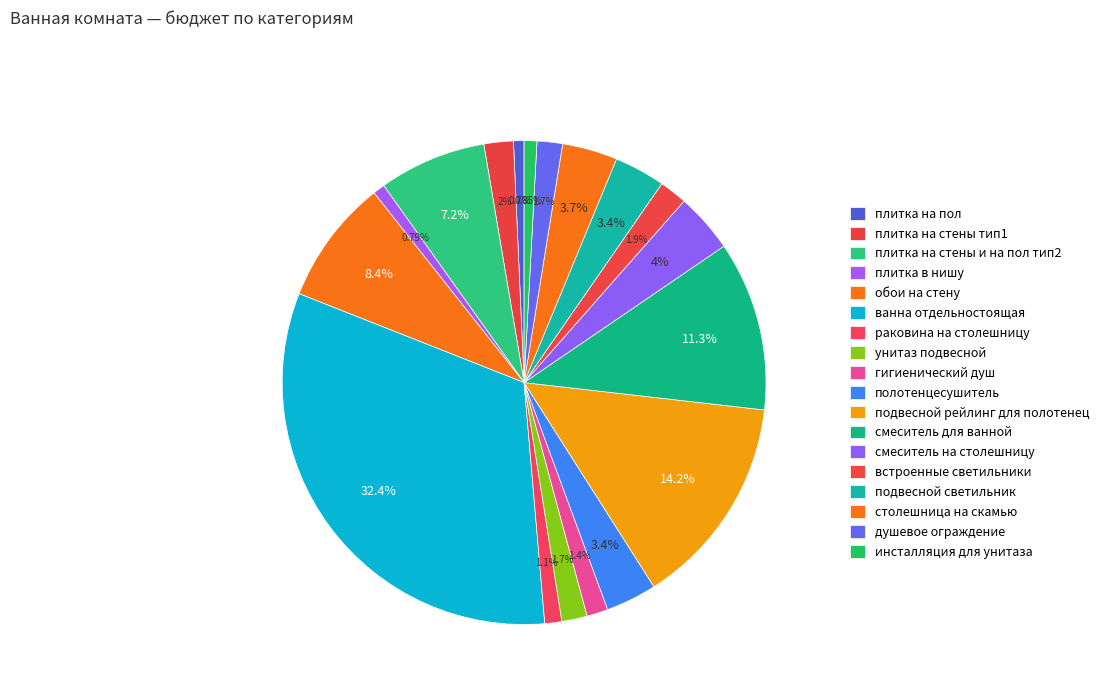

Count the number of slices in the pie.

18